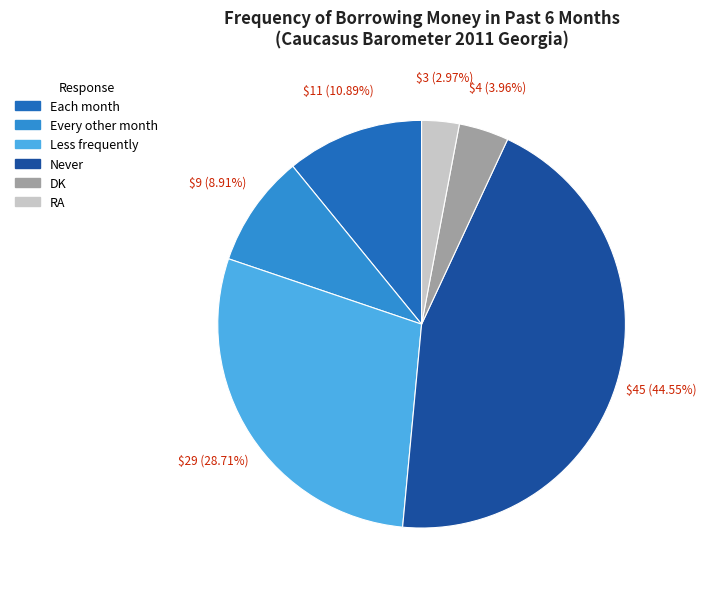

How many segments does this pie chart have?

6